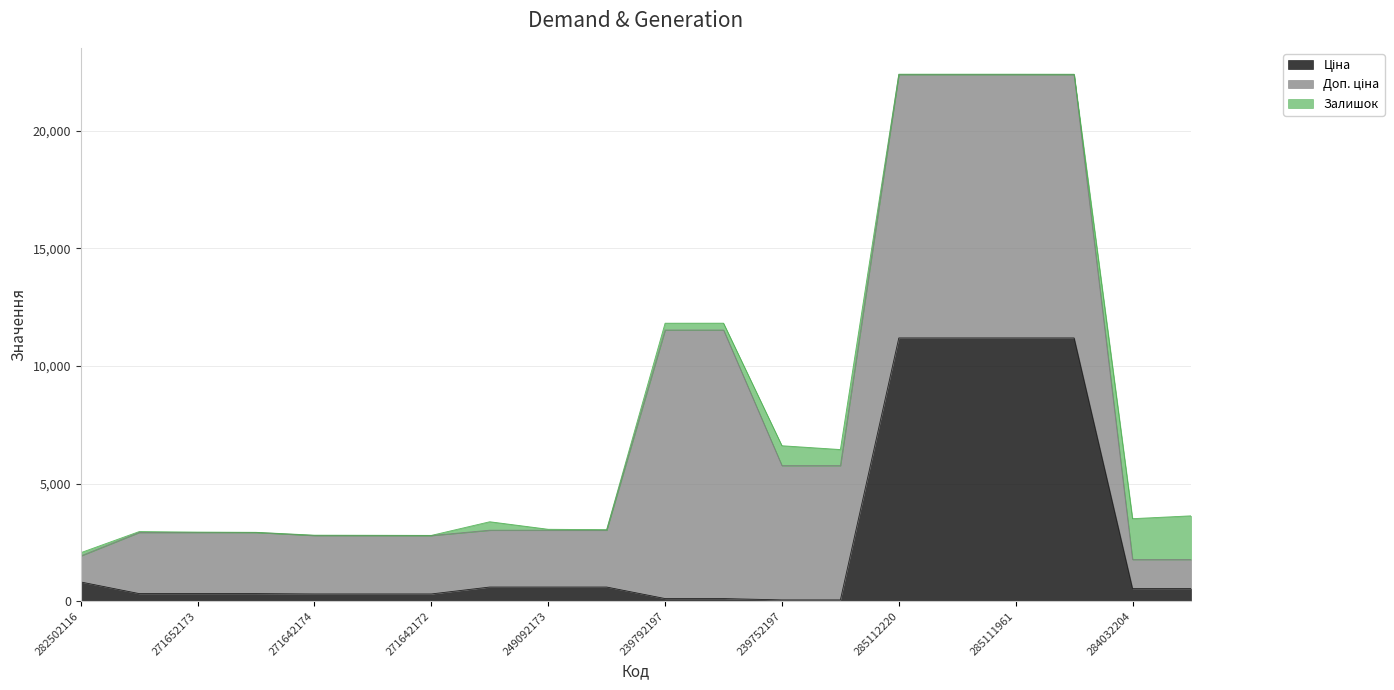

Which has a higher value, 239752197 or 249092172?

249092172